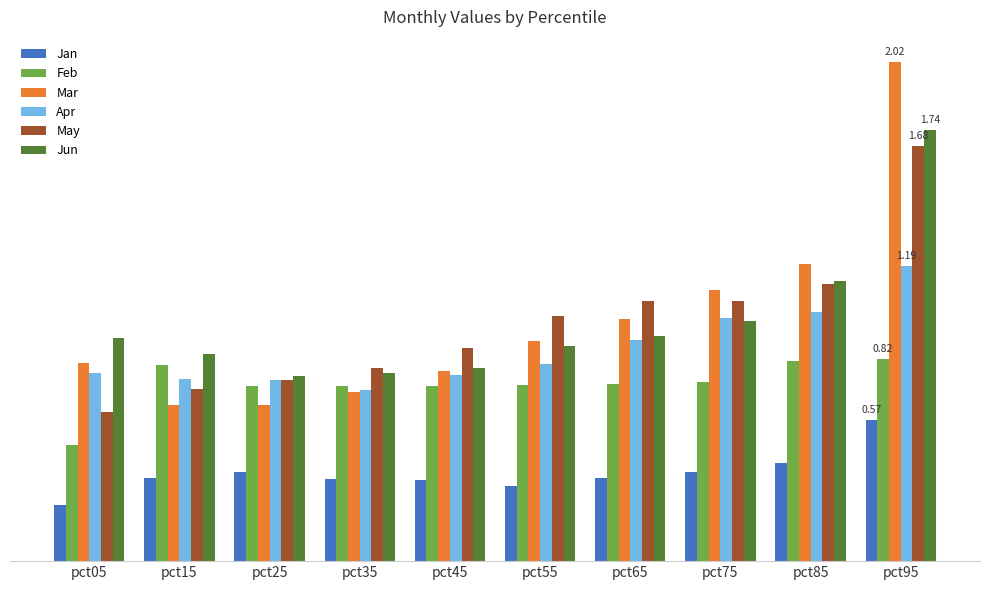

Does the chart contain stacked bars?

No